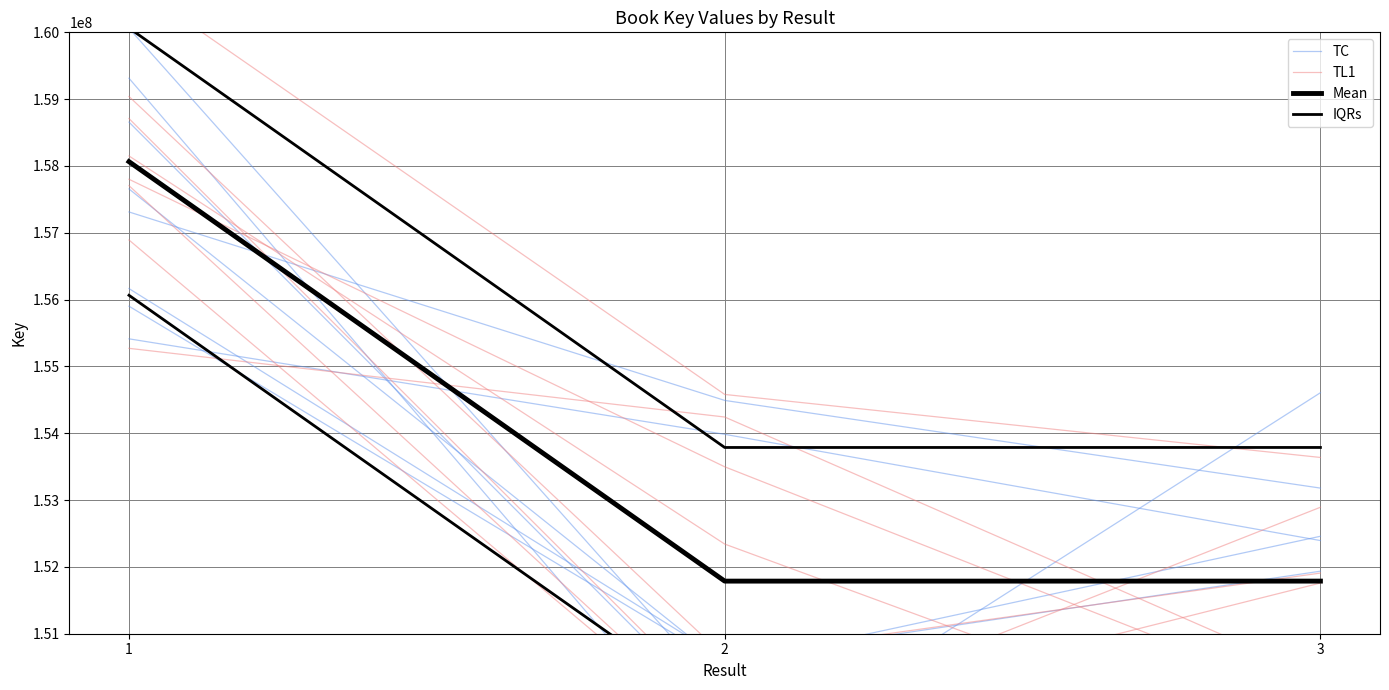

What is the value of the TL1 point at the 1st from the left?

157801109.9